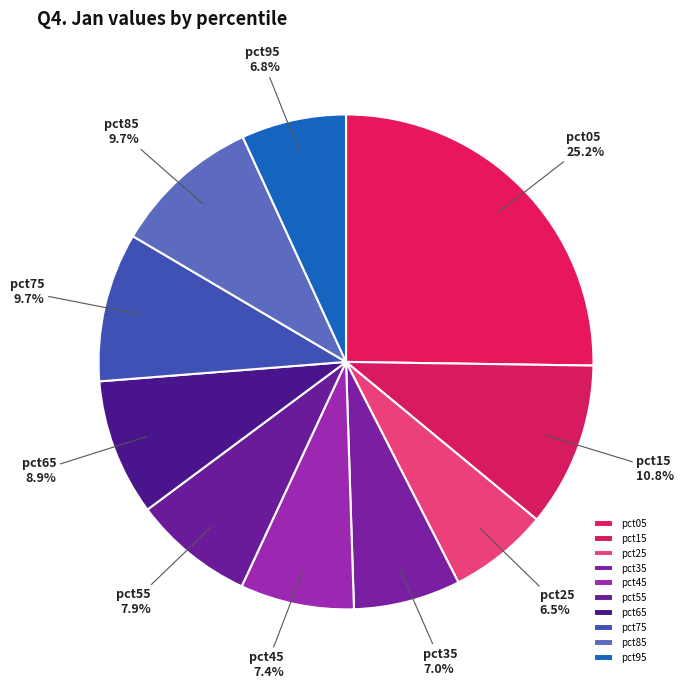

What portion of the pie excludes pct55?

92.1%